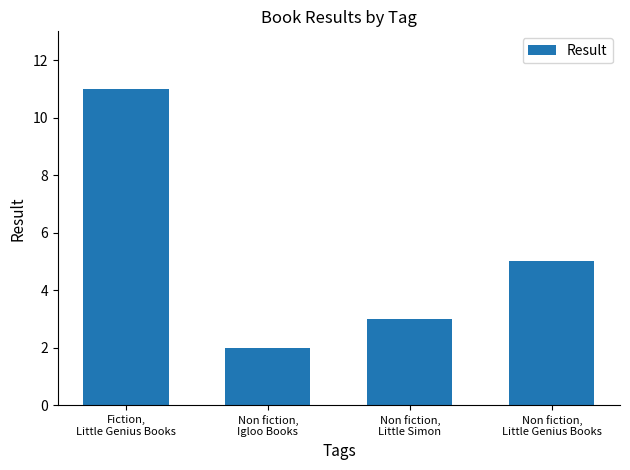

At which category does the chart reach its peak across all series?

Fiction,
Little Genius Books